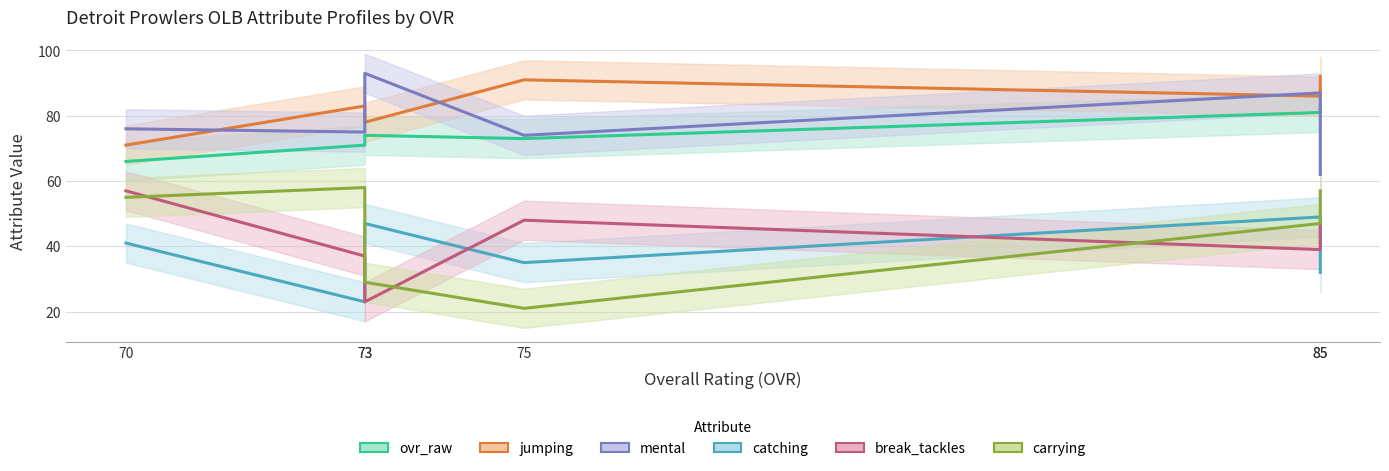

What is the value of the mental point at the 6th from the left?

87